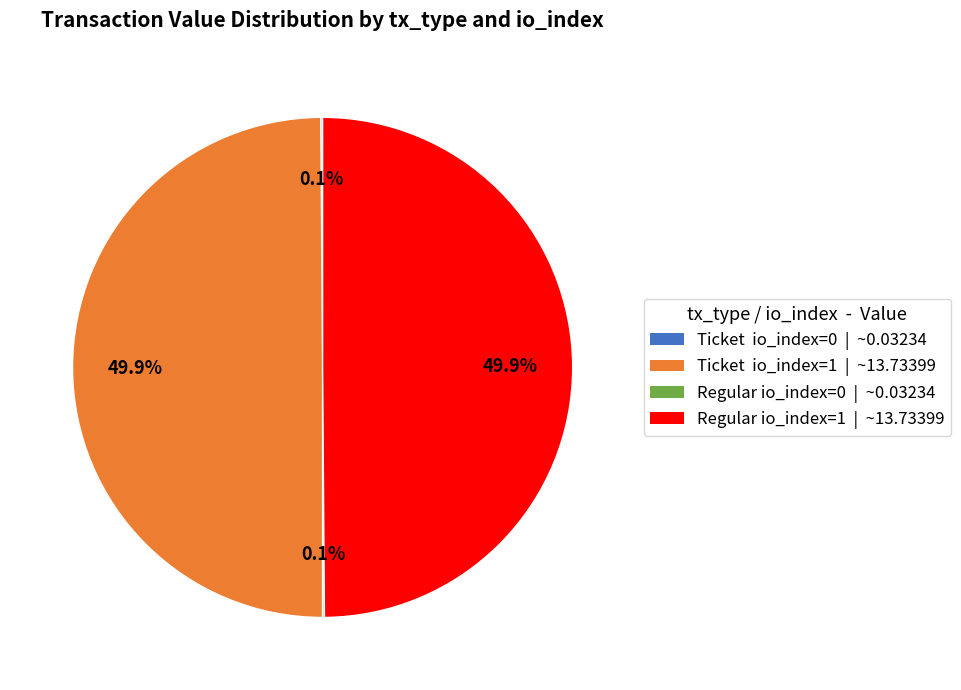

To the nearest percent, what is the average slice percentage?

25%